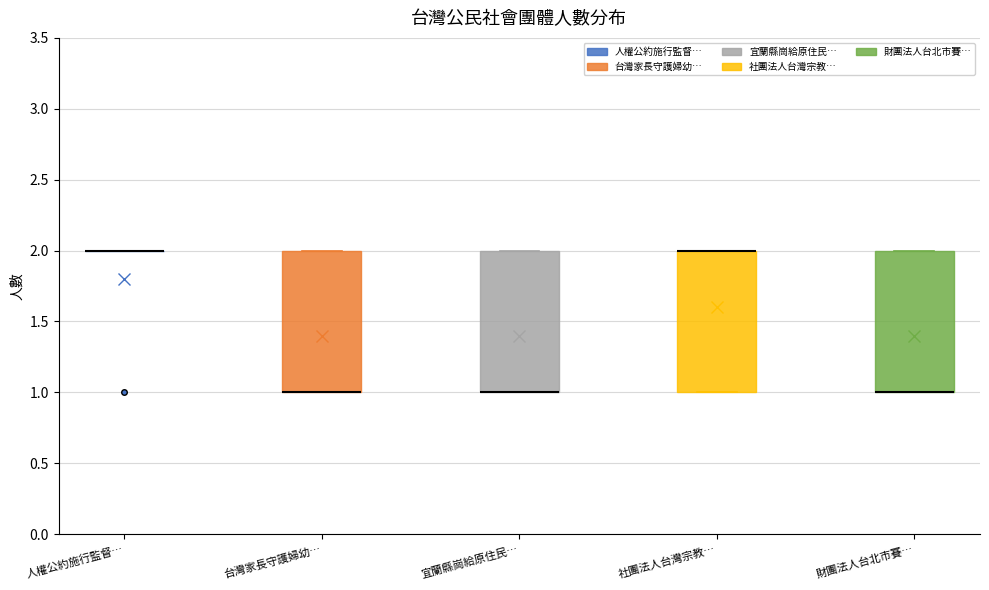

Reading left to right, transcribe this box plot: for each box, give where its median line is, the range the box spans, and where its two whiskers end, as read against the y-axis. The values are not printed on the chart, so give them approximately, as read against the axis.

人權公約施行監督…: box collapsed to a line at 2, whiskers 2 to 2
台灣家長守護婦幼…: median 1 (drawn on the box's lower edge), box 1 to 2, whiskers 1 to 2
宜蘭縣崗給原住民…: median 1 (drawn on the box's lower edge), box 1 to 2, whiskers 1 to 2
社團法人台灣宗教…: median 2 (drawn on the box's upper edge), box 1 to 2, whiskers 1 to 2
財團法人台北市賽…: median 1 (drawn on the box's lower edge), box 1 to 2, whiskers 1 to 2